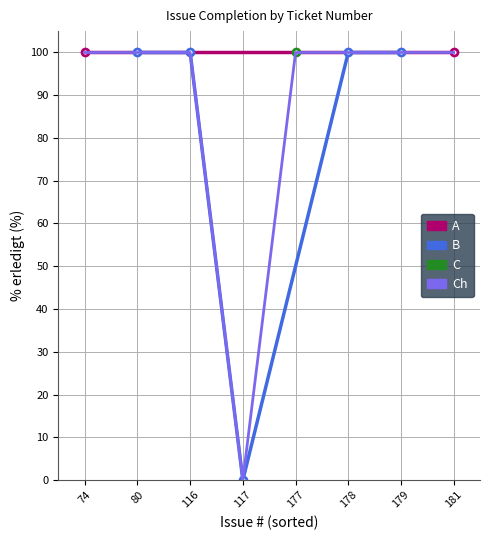

What is the sum of the values at 178 and 74?

200